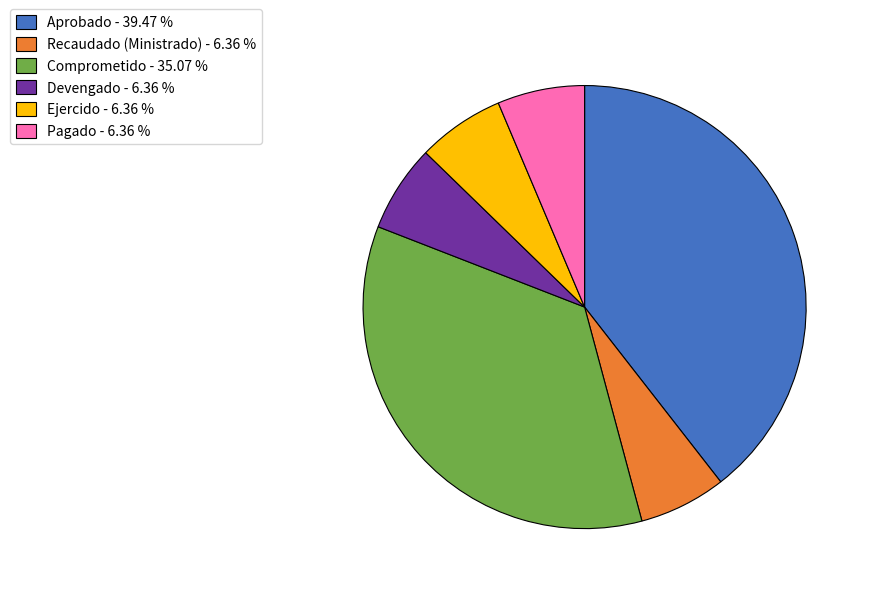

Combined, do Recaudado (Ministrado) and Devengado account for over 50%?

No